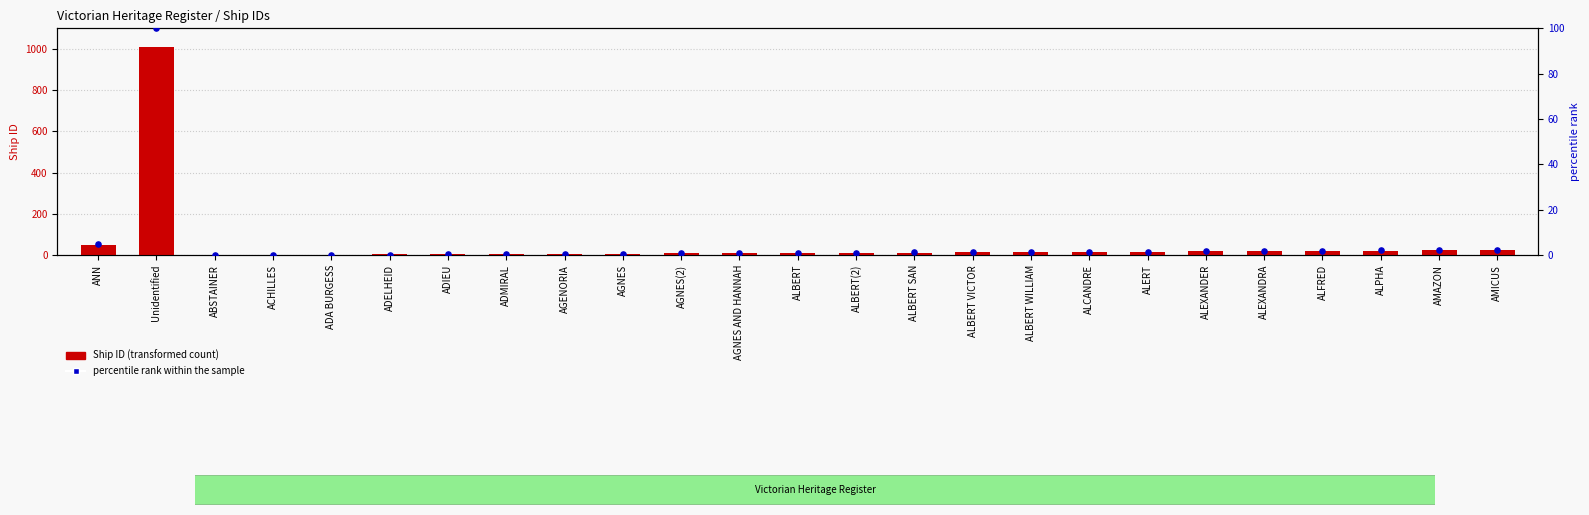

Which series has the largest total across all categories?

Ship ID